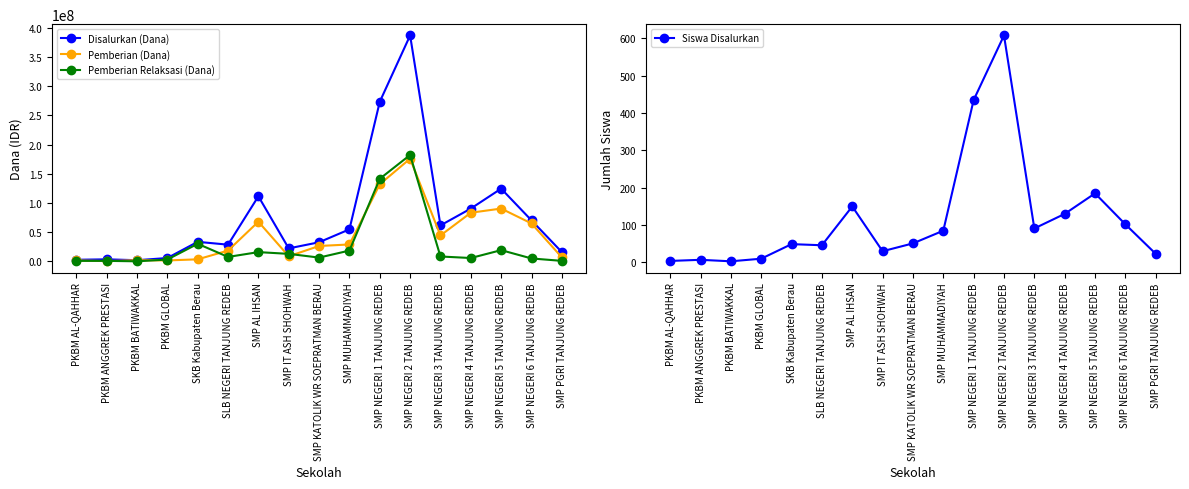

Reading left to right, extract all data points from this chart.

Disalurkan (Dana): 2625000	3375000	1875000	5625000	33375000	28500000	111375000	22125000	32625000	54750000	273375000	387000000	61500000	90375000	124500000	70125000	15750000
Pemberian (Dana): 1500000	375000	1875000	1500000	3375000	18375000	67875000	8625000	26250000	28875000	132000000	175875000	44250000	83250000	90375000	64875000	6750000
Pemberian Relaksasi (Dana): 750000	750000	0	3000000	30000000	7500000	15750000	12750000	6375000	18375000	141375000	182250000	8250000	5625000	19125000	4875000	750000
Siswa Disalurkan: 4	7	3	10	49	46	150	30	51	85	435	608	91	130	185	102	23